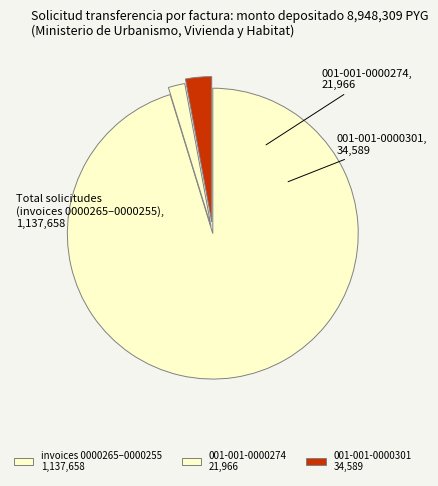

Rank the categories by value from highest to lowest.

invoices 0000265–0000255 1,137,658, 001-001-0000301 34,589, 001-001-0000274 21,966